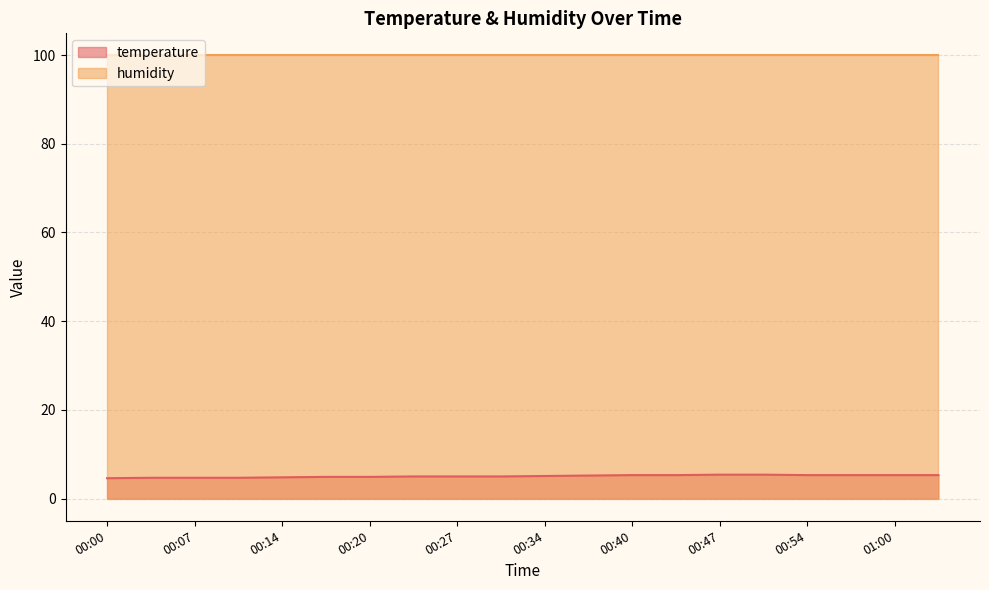

What is the sum of all values?

101.2